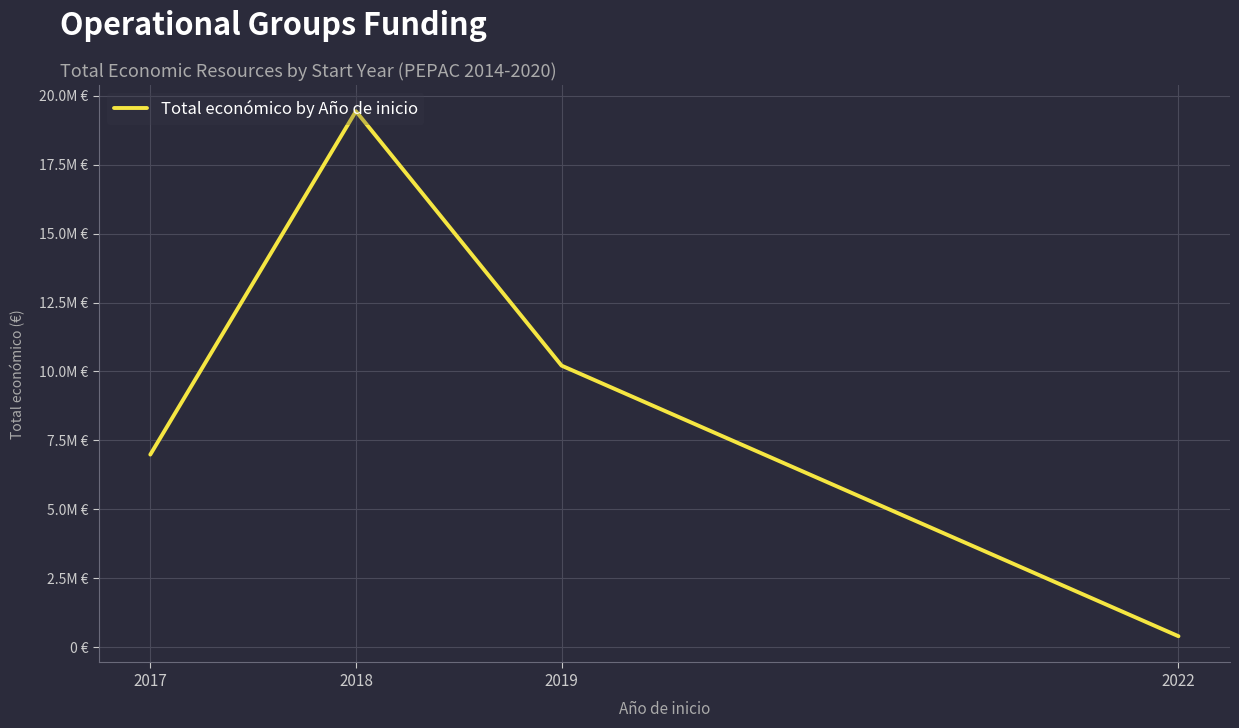

Approximately how many times larger is the value at 2017 compared to 2018?

0.4